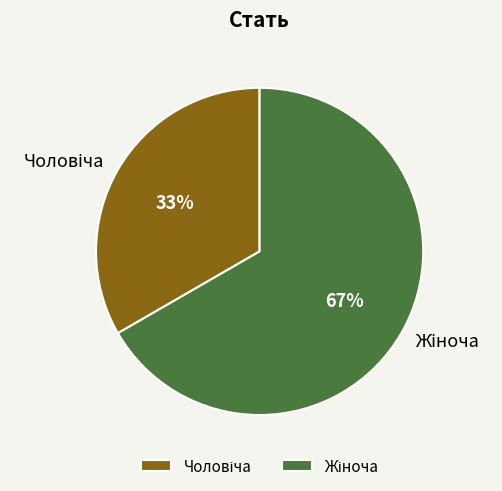

Does any single category account for the majority?

Yes